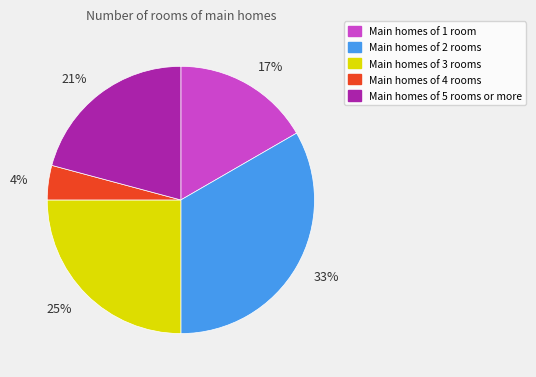

Is the sum of Main homes of 4 rooms and Main homes of 3 rooms greater than half?

No